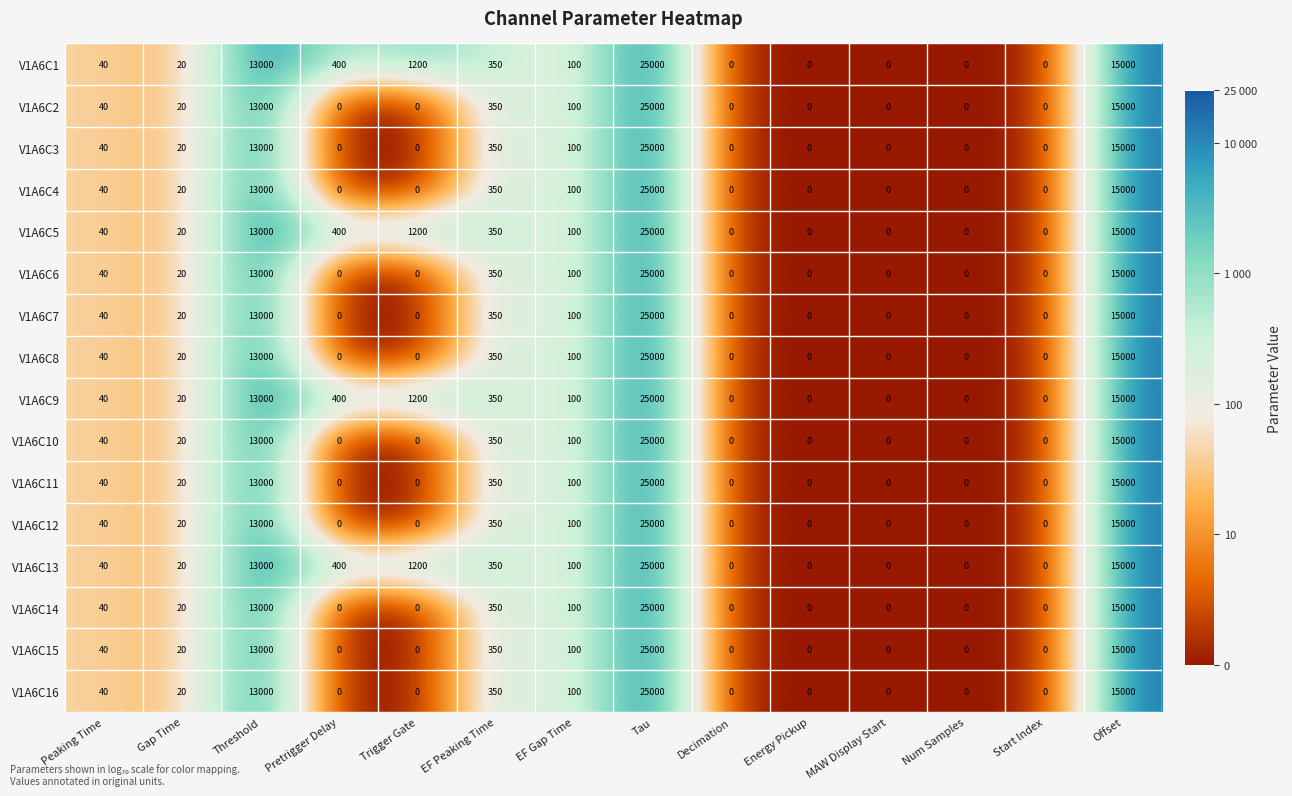

Is it true that V1A6C10 equals 10031 at Tau?

False